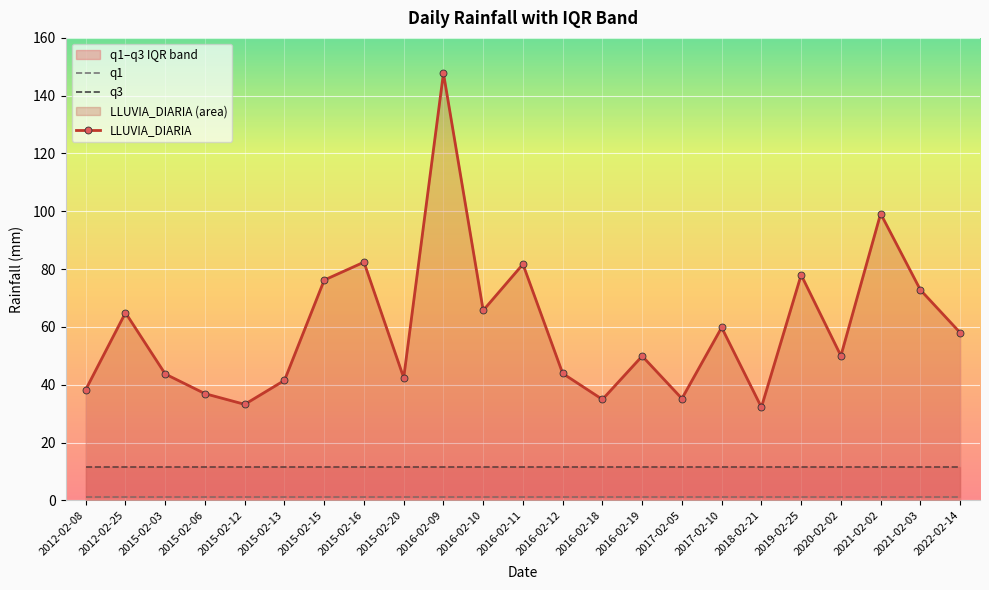

In LLUVIA_DIARIA, how many points are lower than both neighbors (excluding endpoints)?

7